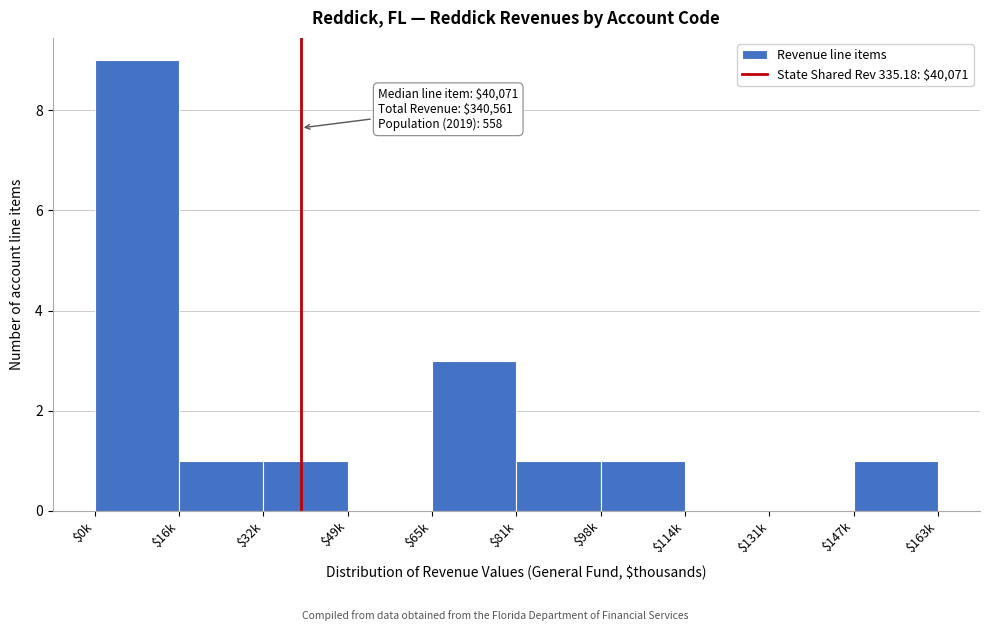

What is the maximum value shown in the chart?

9